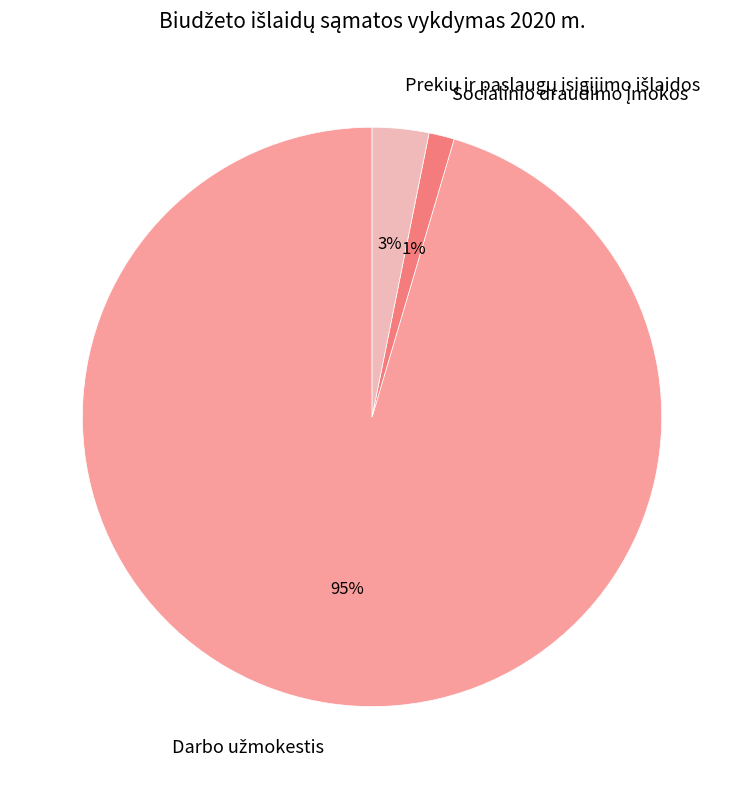

Count the number of slices in the pie.

3